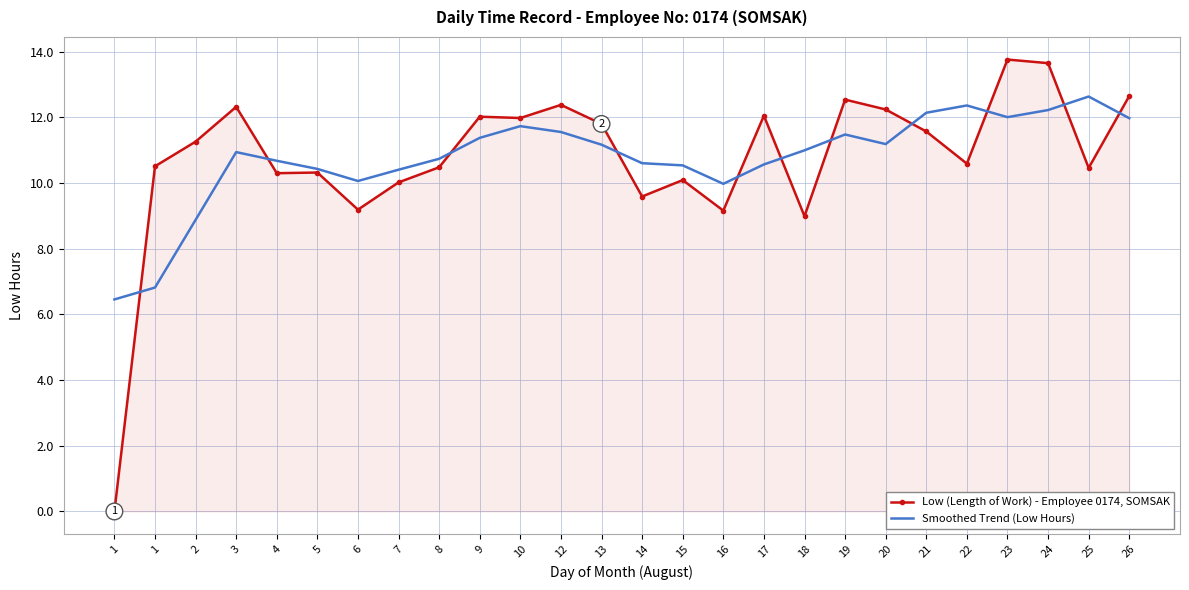

What is the difference between the maximum and minimum values in the Smoothed Trend (Low Hours) series?

6.2